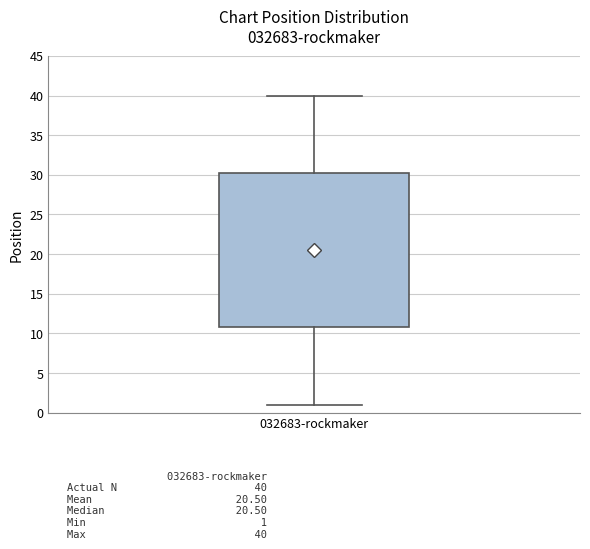

Transcribe this box plot: give where the median line is, the range the box spans, and where the two whiskers end, as read against the y-axis. The values are not printed on the chart, so give them approximately, as read against the axis.

median 20.5, box 11.0 to 30.5, whiskers 1.0 to 40.0